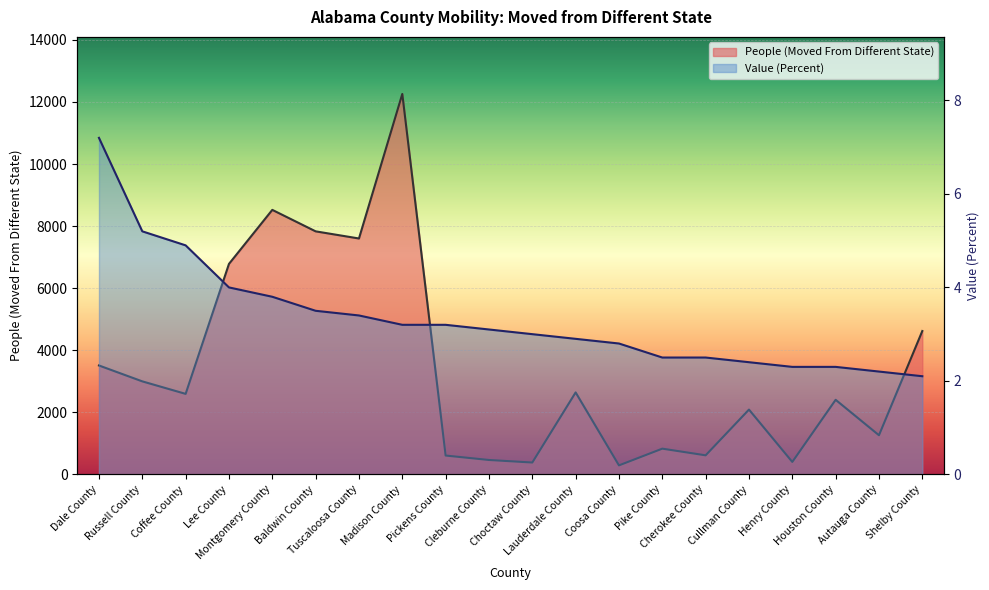

Is it true that Value (Percent) equals 8.5 at Coffee County?

False